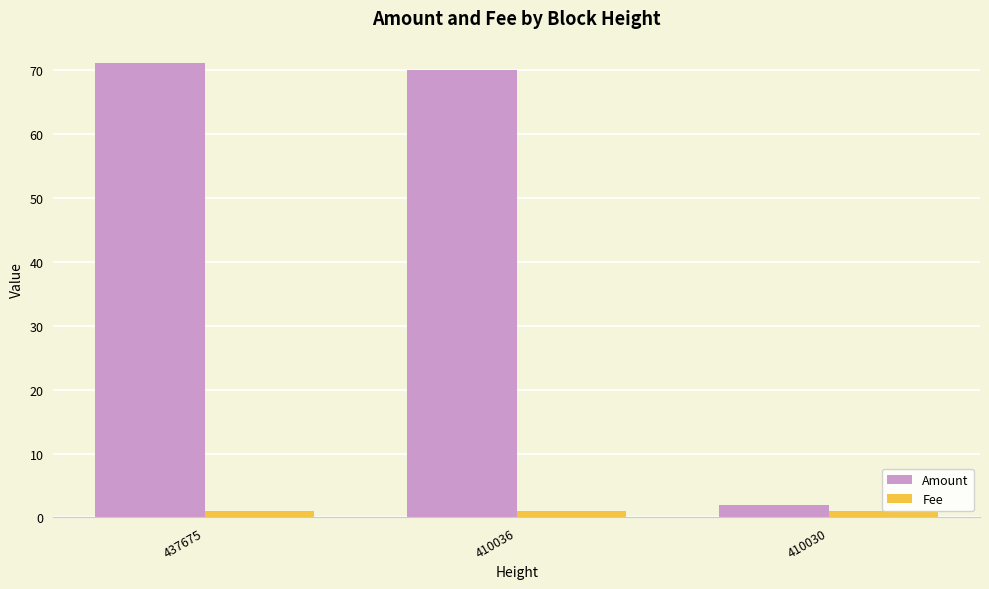

Where does the Amount series first go above 70?

437675